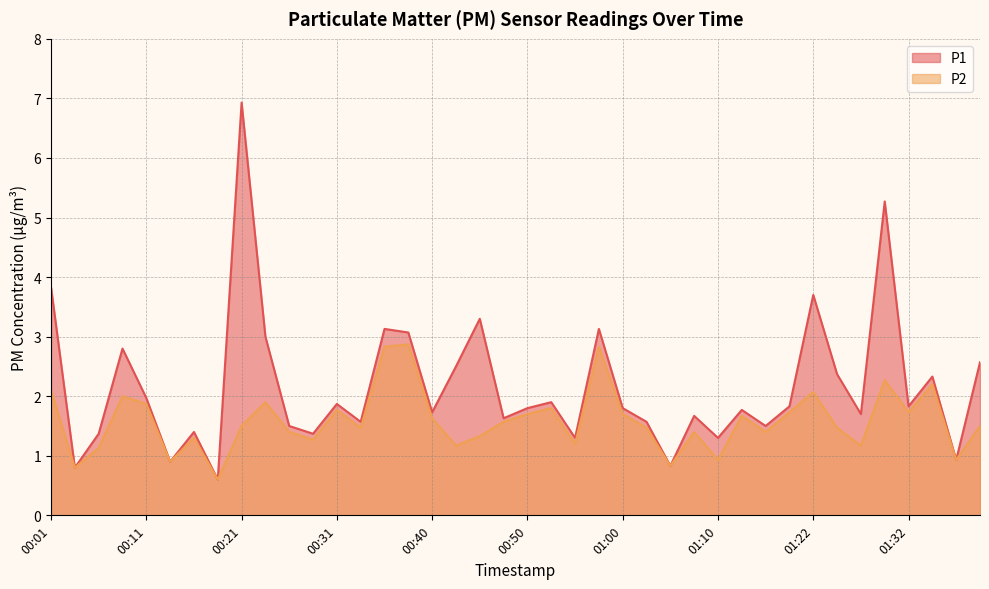

How many values in the P1 series are below 1?

5